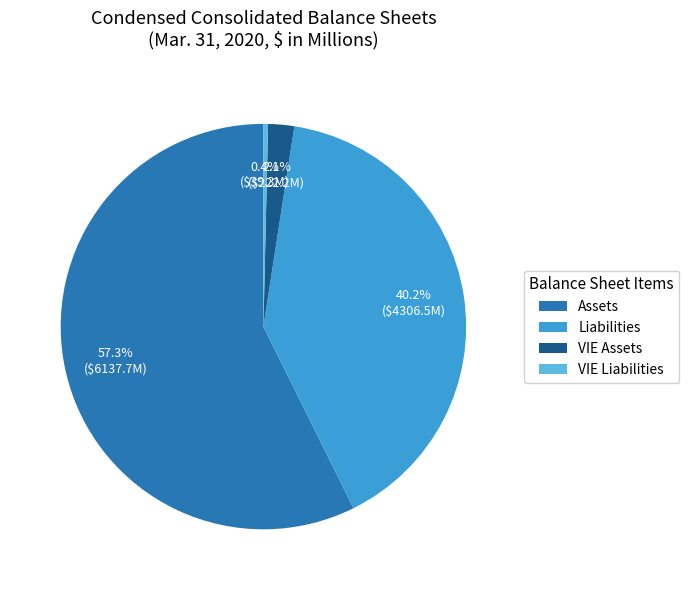

What is the largest slice in the pie chart?

Assets